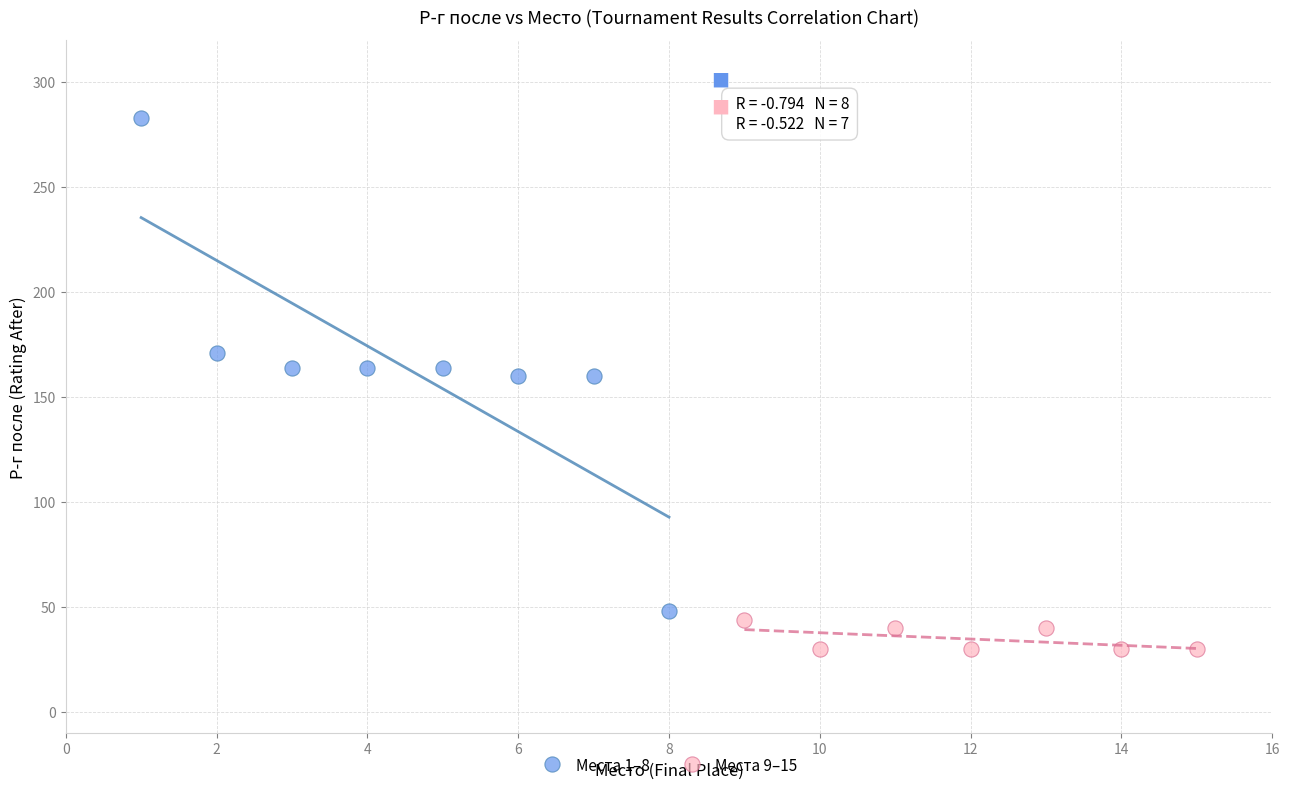

Which series contains the highest Y value?

Места 1–8